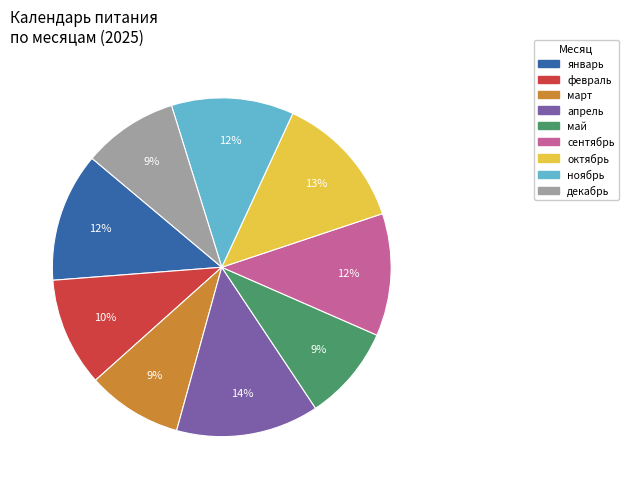

Does any single category account for the majority?

No